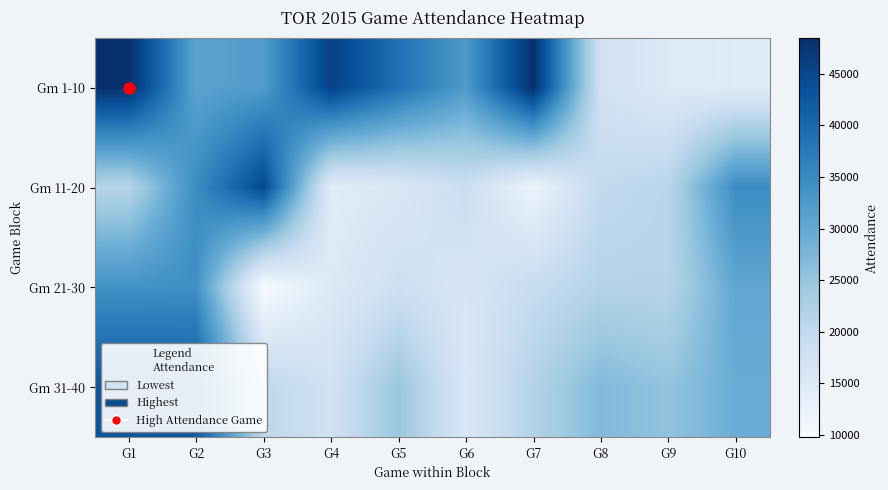

At G4, list the series in order from smallest to largest.

Gm 11-20, Gm 21-30, Gm 31-40, Gm 1-10